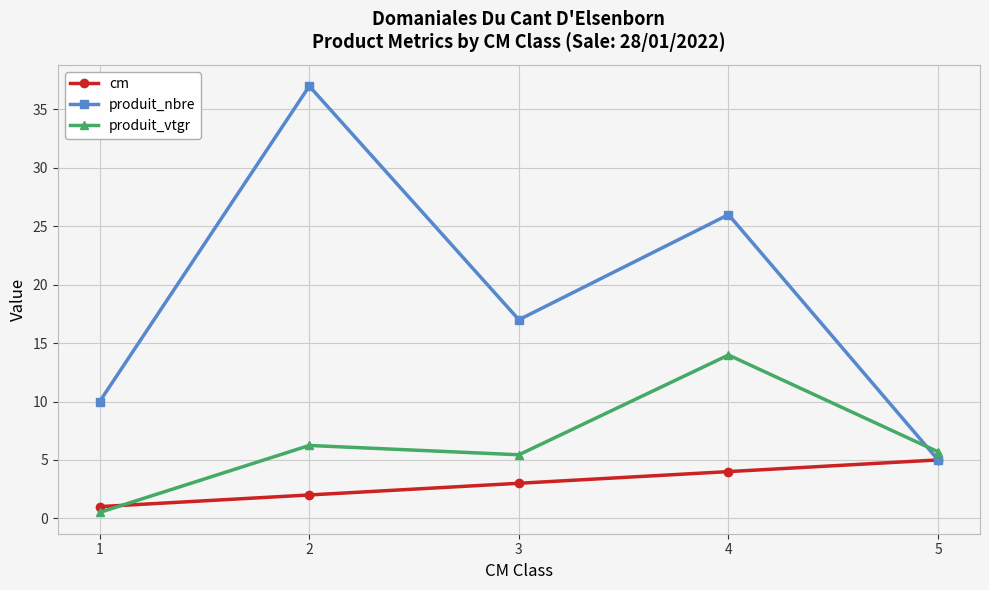

How many data points does each series have?

5